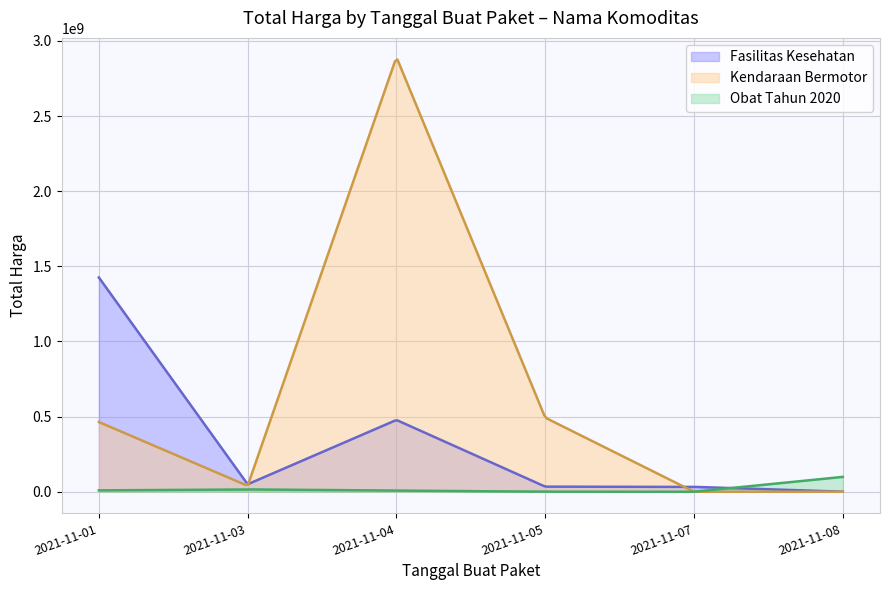

List the series in order of their overall mean, lowest first.

Obat Tahun 2020, Fasilitas Kesehatan, Kendaraan Bermotor